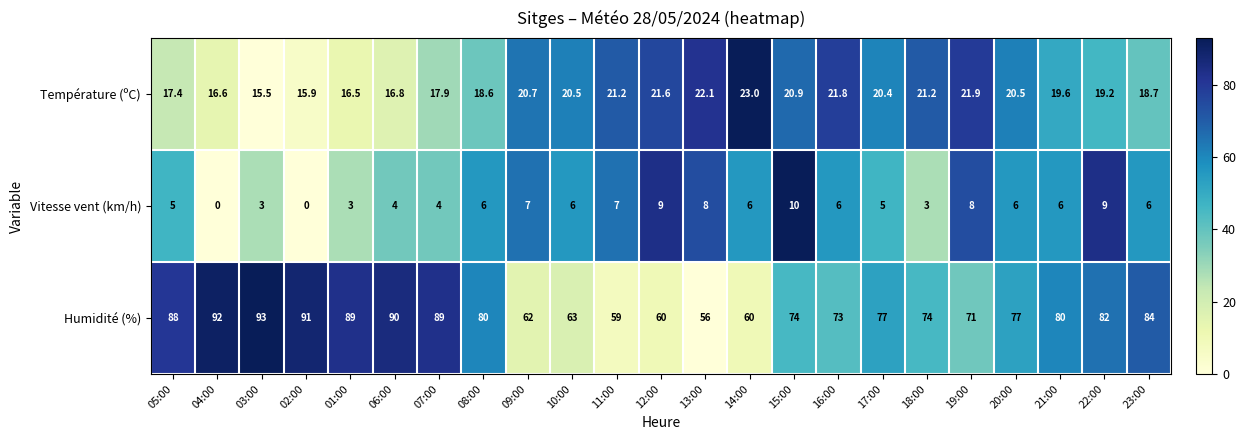

True or false: Humidité (%) has a value of 129.0 at 18:00.

False